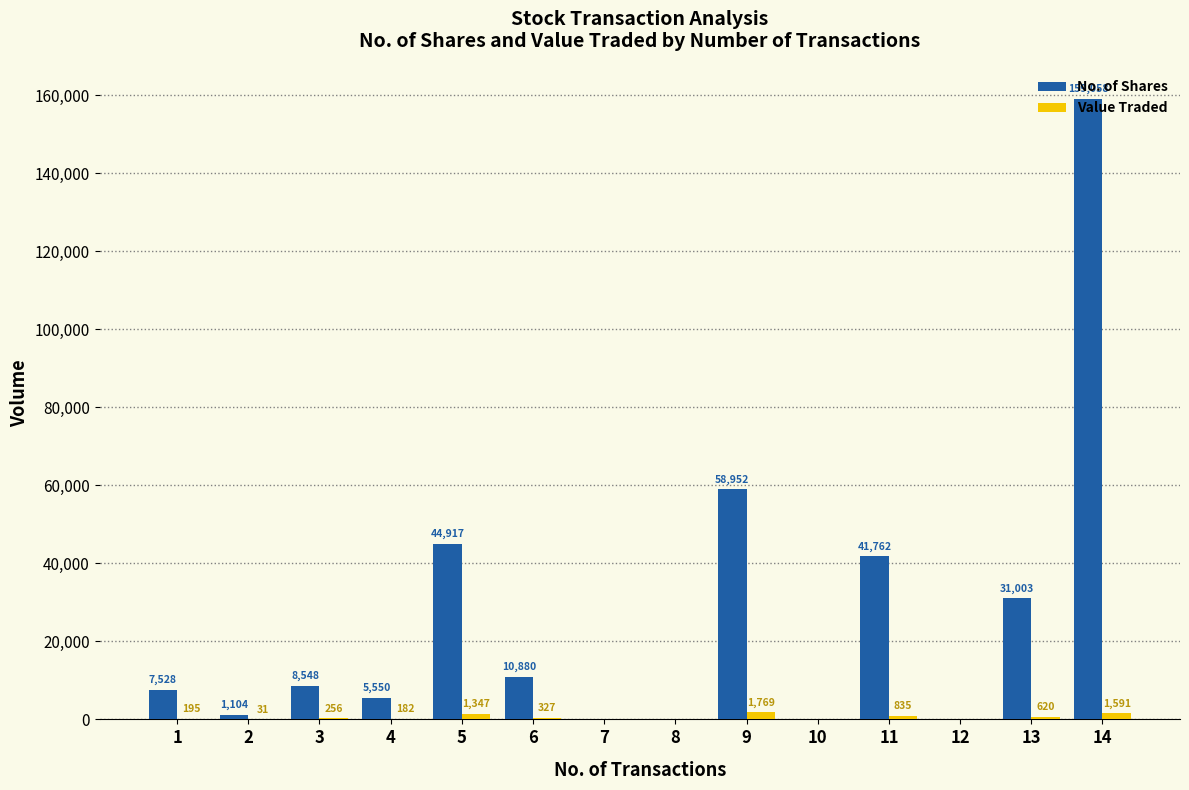

The No. of Shares series shows 238520 at 14. True or false?

False